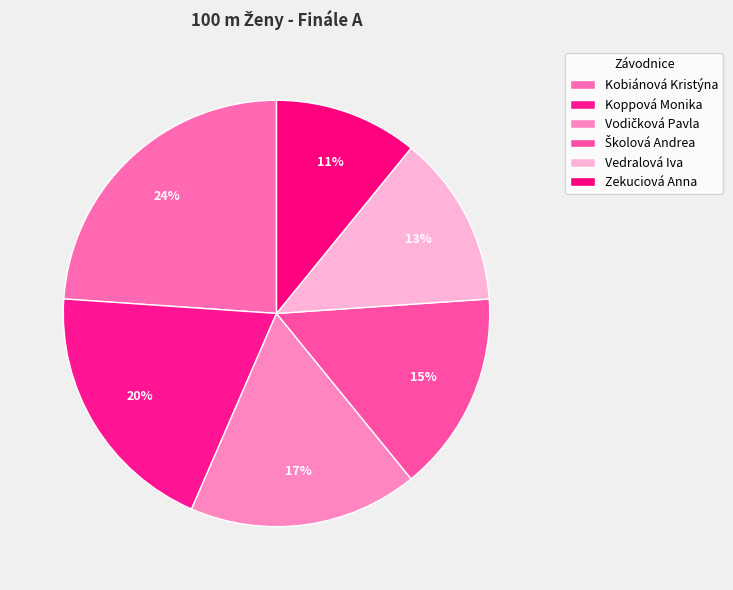

Does any single category account for the majority?

No